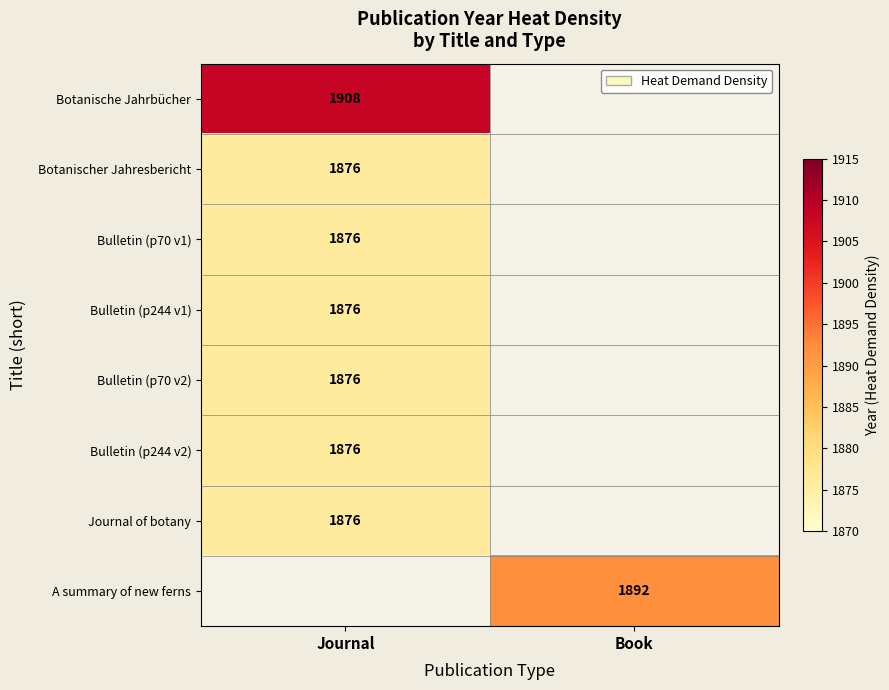

True or false: Botanischer Jahresbericht has a value of 1261 at Journal.

False